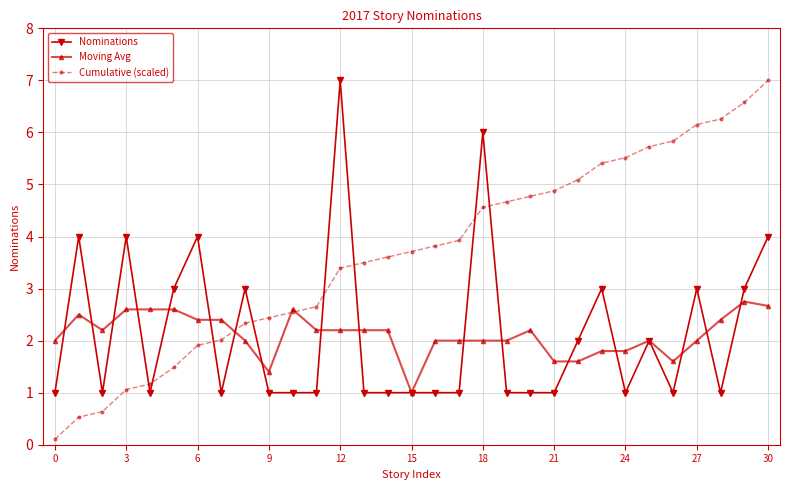

Is this an area chart (filled region under the line)?

No